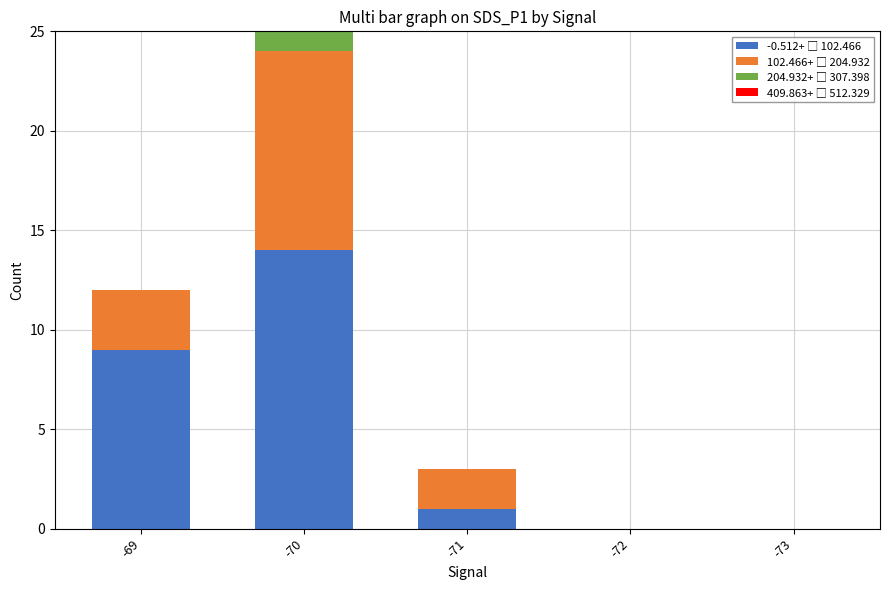

Count the number of categories in the chart.

5